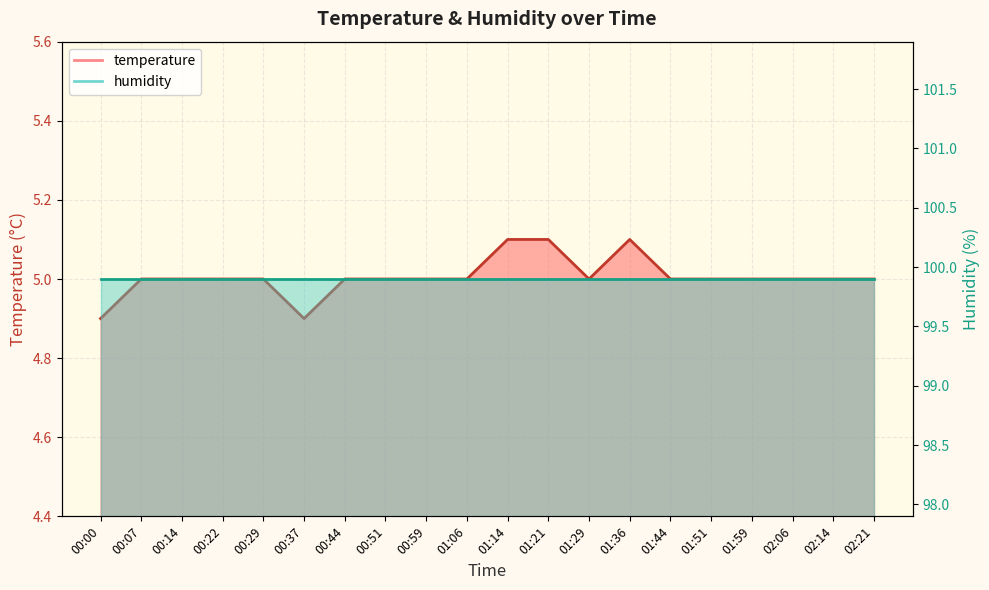

What is the label of the 2nd point from the left?

00:07